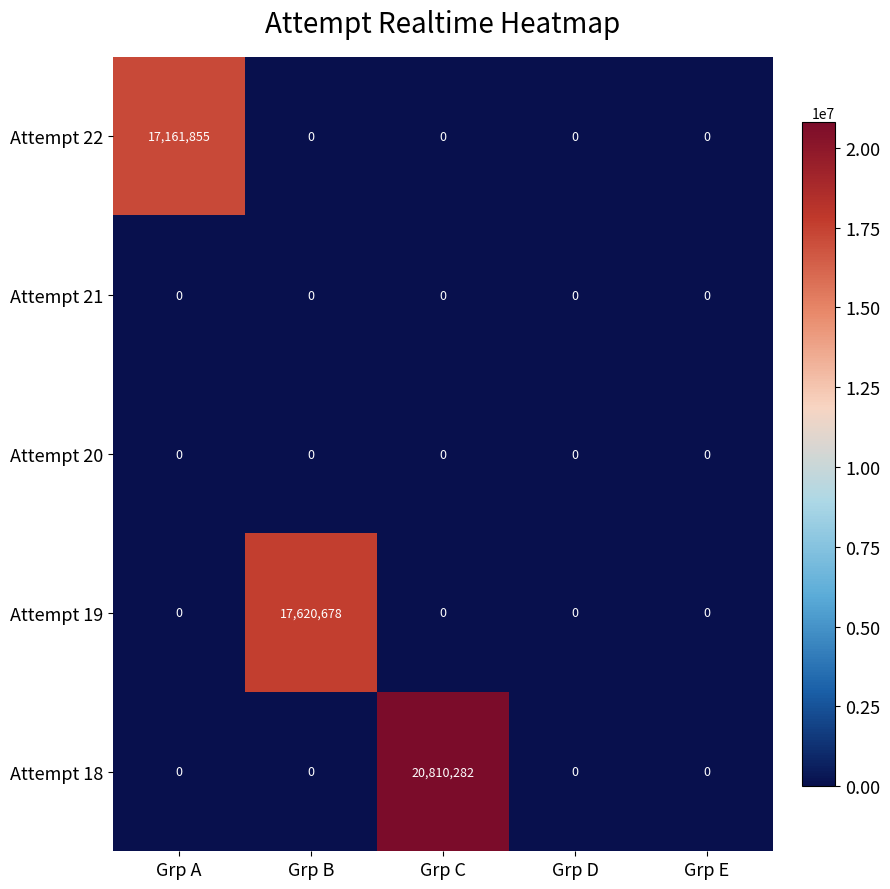

Read the Attempt 22 value at Grp A, to the nearest 100.

17161900